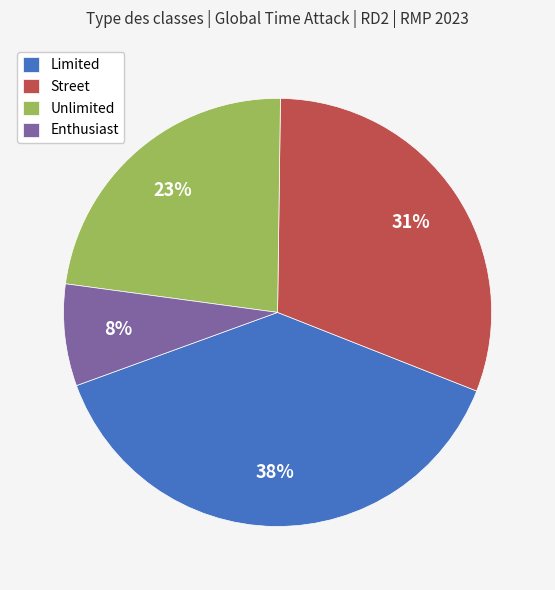

What percentage is the Limited slice, to the nearest percent?

38%